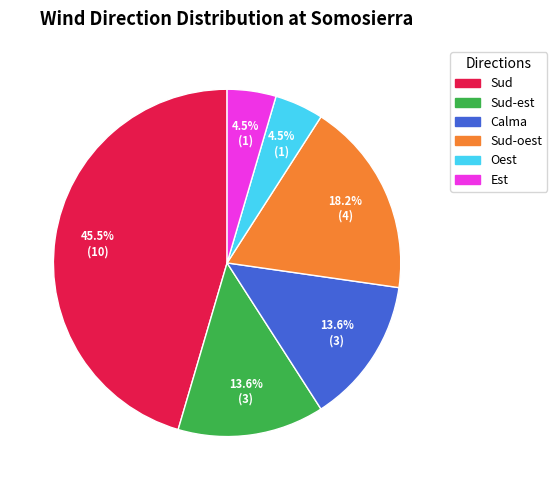

Is there a majority slice in this chart?

No